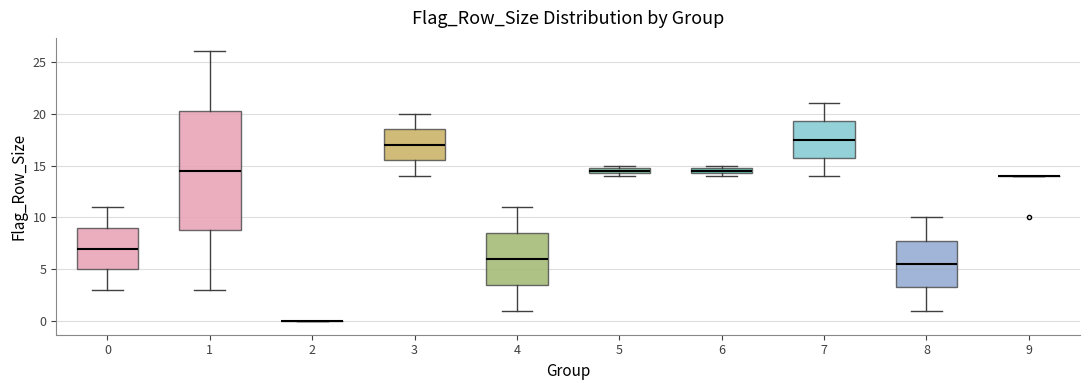

Which box is the tallest, from its lower edge to its upper edge?

1